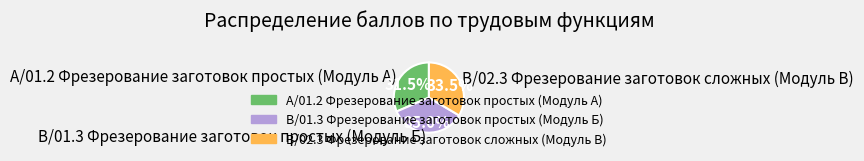

Which slice is the largest?

B/01.3 Фрезерование заготовок простых (Модуль Б)